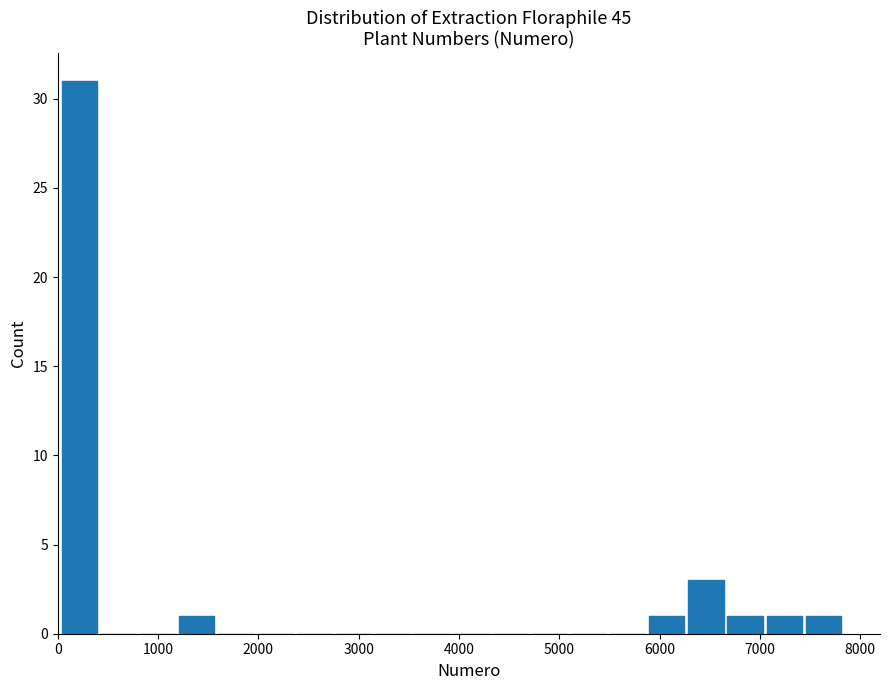

Read against the x-axis, roughly where is the centre of the tallest bar?

200